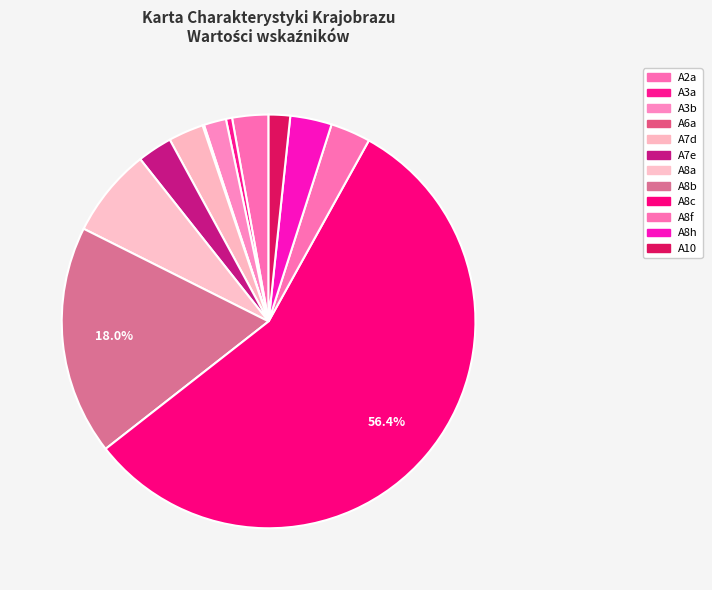

To the nearest percent, what portion does A7e represent?

3%